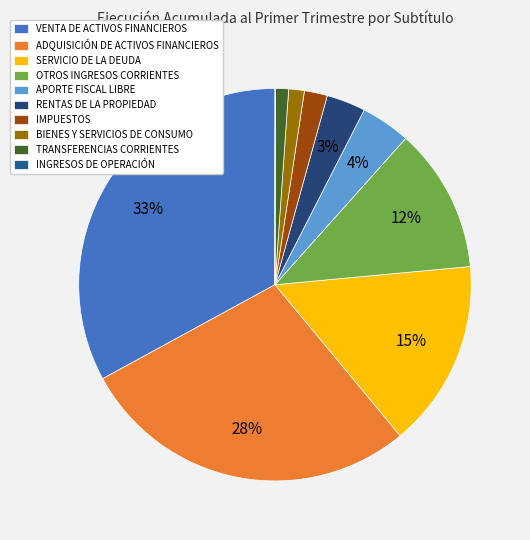

The OTROS INGRESOS CORRIENTES slice represents 12% of the pie. True or false?

True